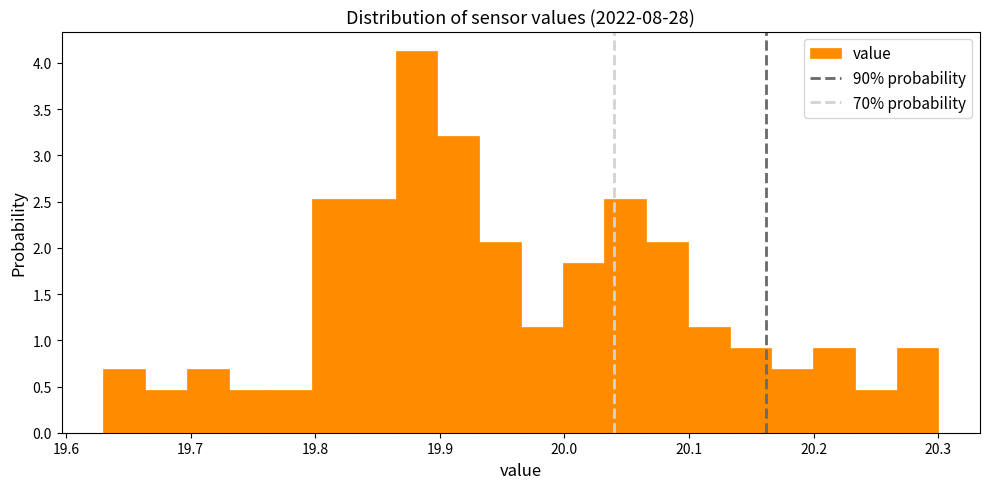

Around what value on the x-axis is the tallest bar? Give the approximate position of its centre, as read against the axis.

19.88